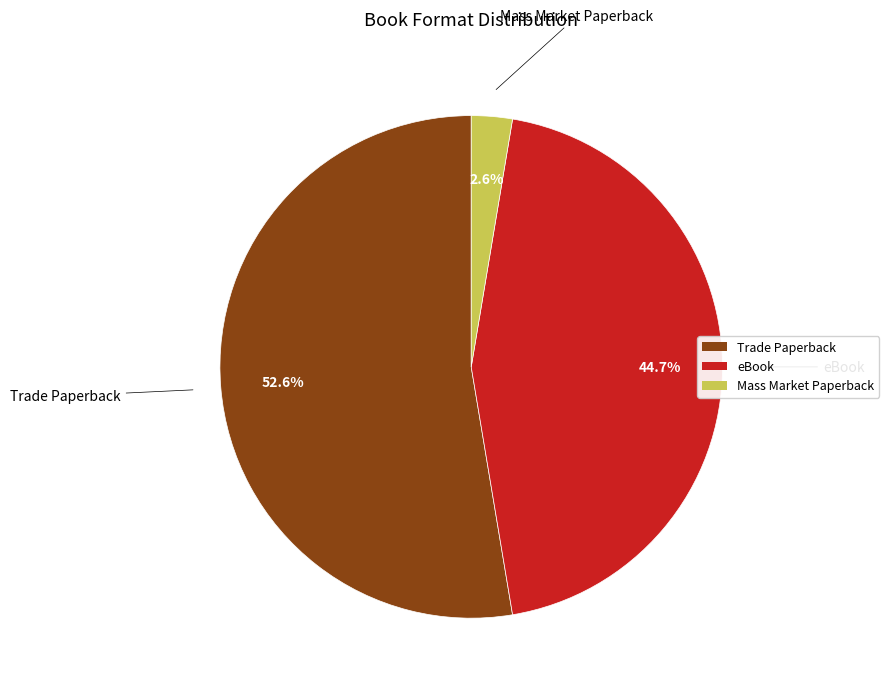

Which slice represents more than half of the pie?

Trade Paperback